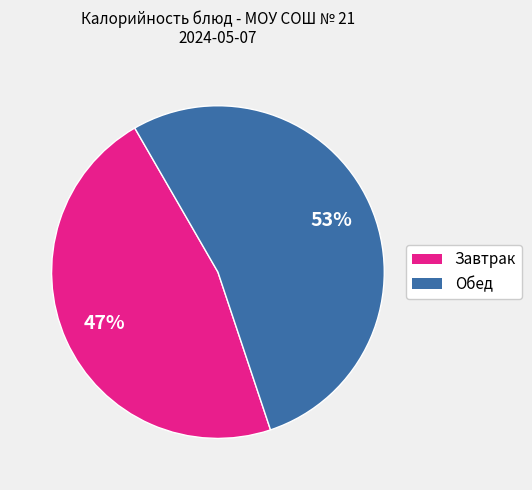

Is there a majority slice in this chart?

Yes